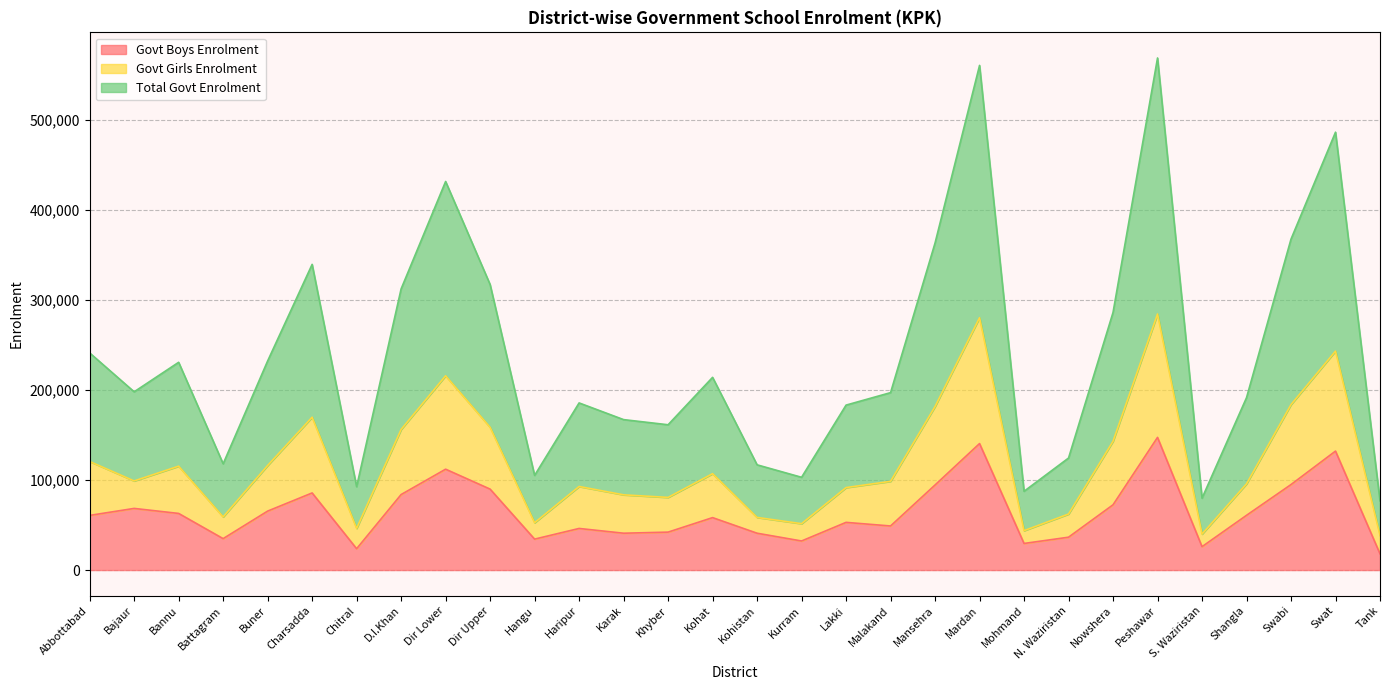

What is the label of the 3rd point from the right?

Swabi